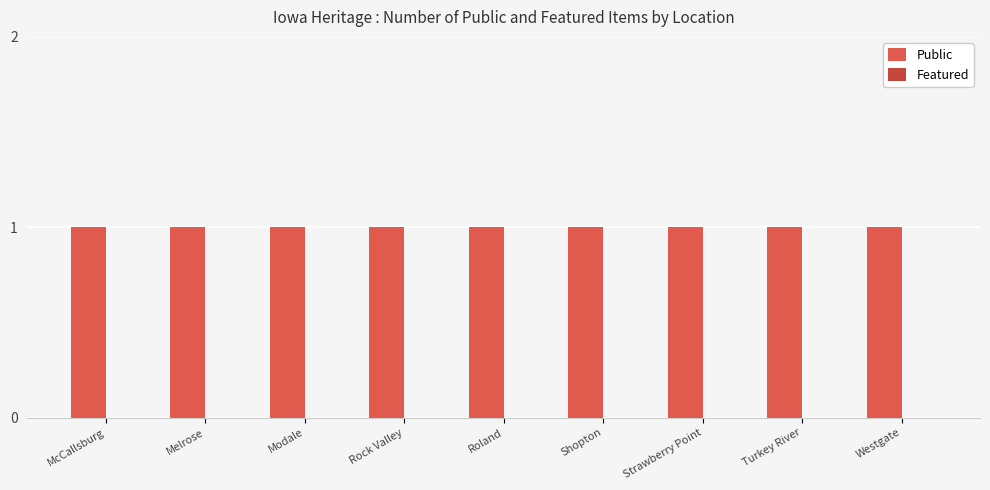

List the series in order of their peak value, highest first.

Public, Featured